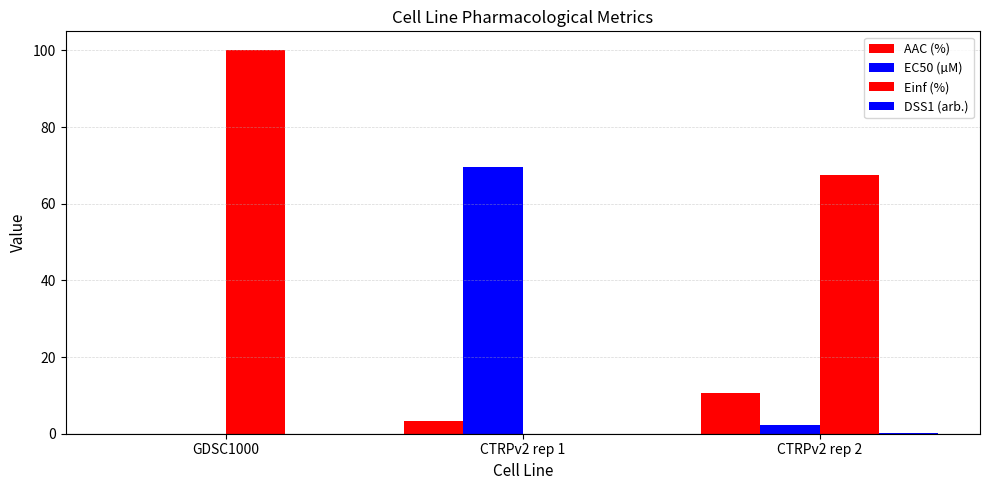

Where does the Einf (%) series first go above 67?

GDSC1000